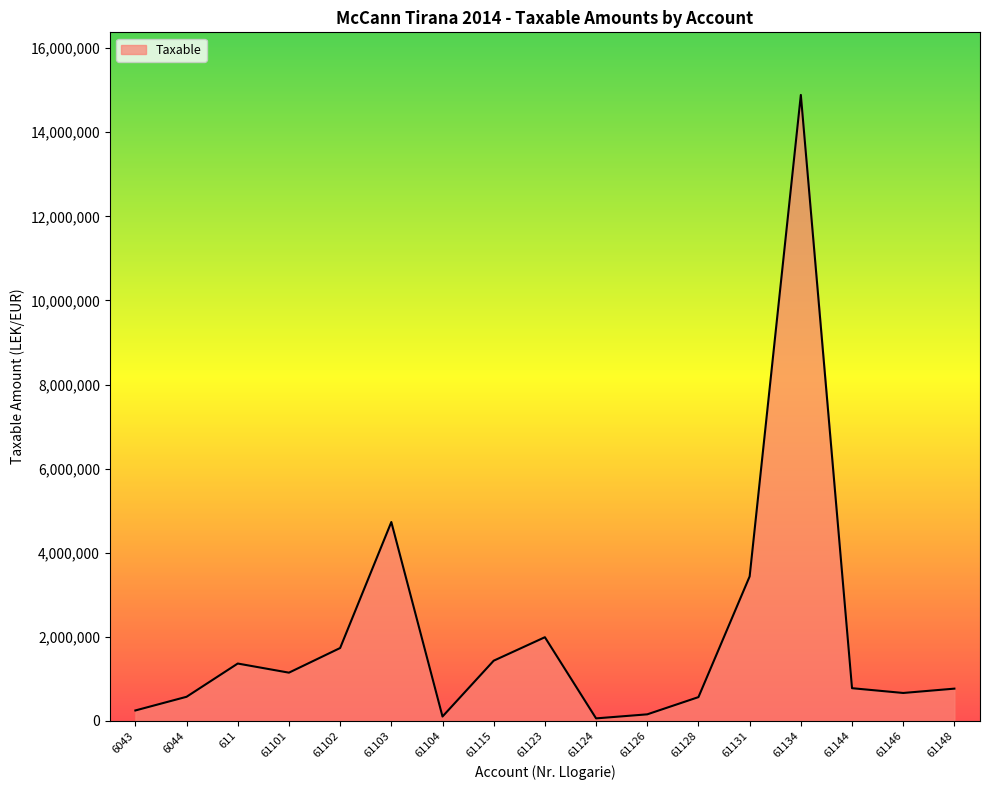

What is the greatest value displayed?

14887859.8